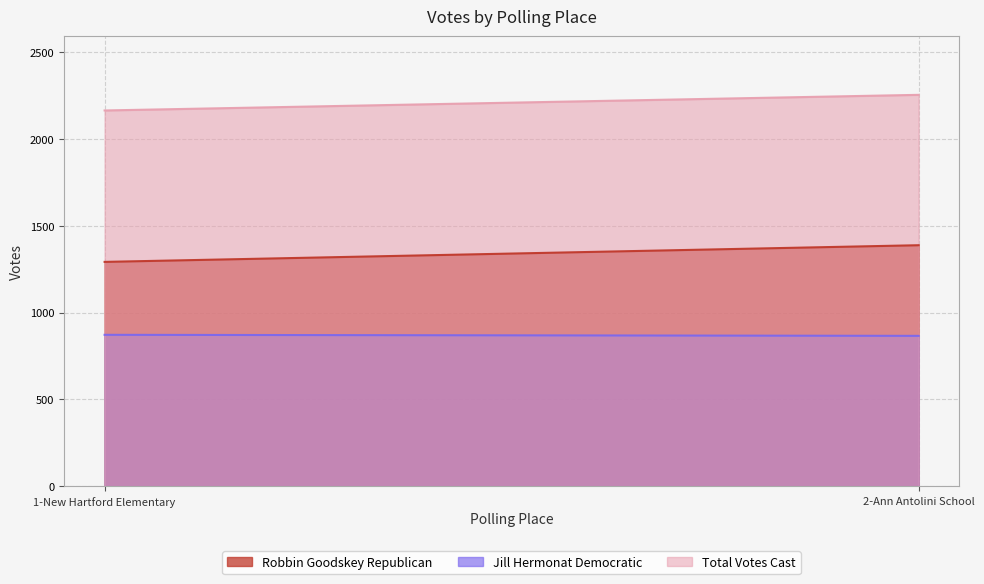

What are all the series names shown in the legend?

Robbin Goodskey Republican, Jill Hermonat Democratic, Total Votes Cast